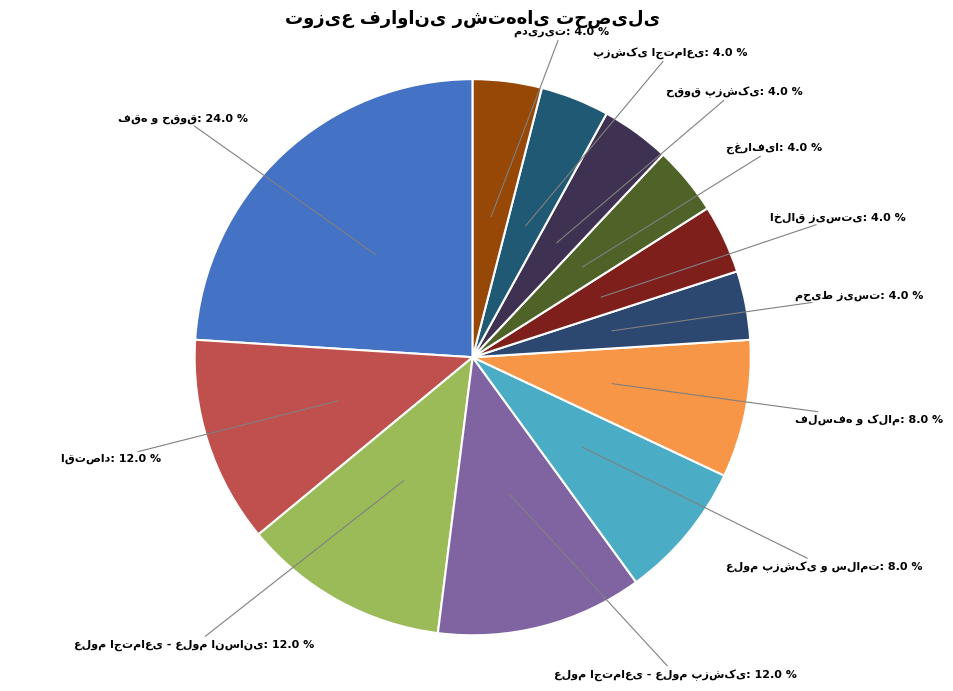

Does any single category account for the majority?

No